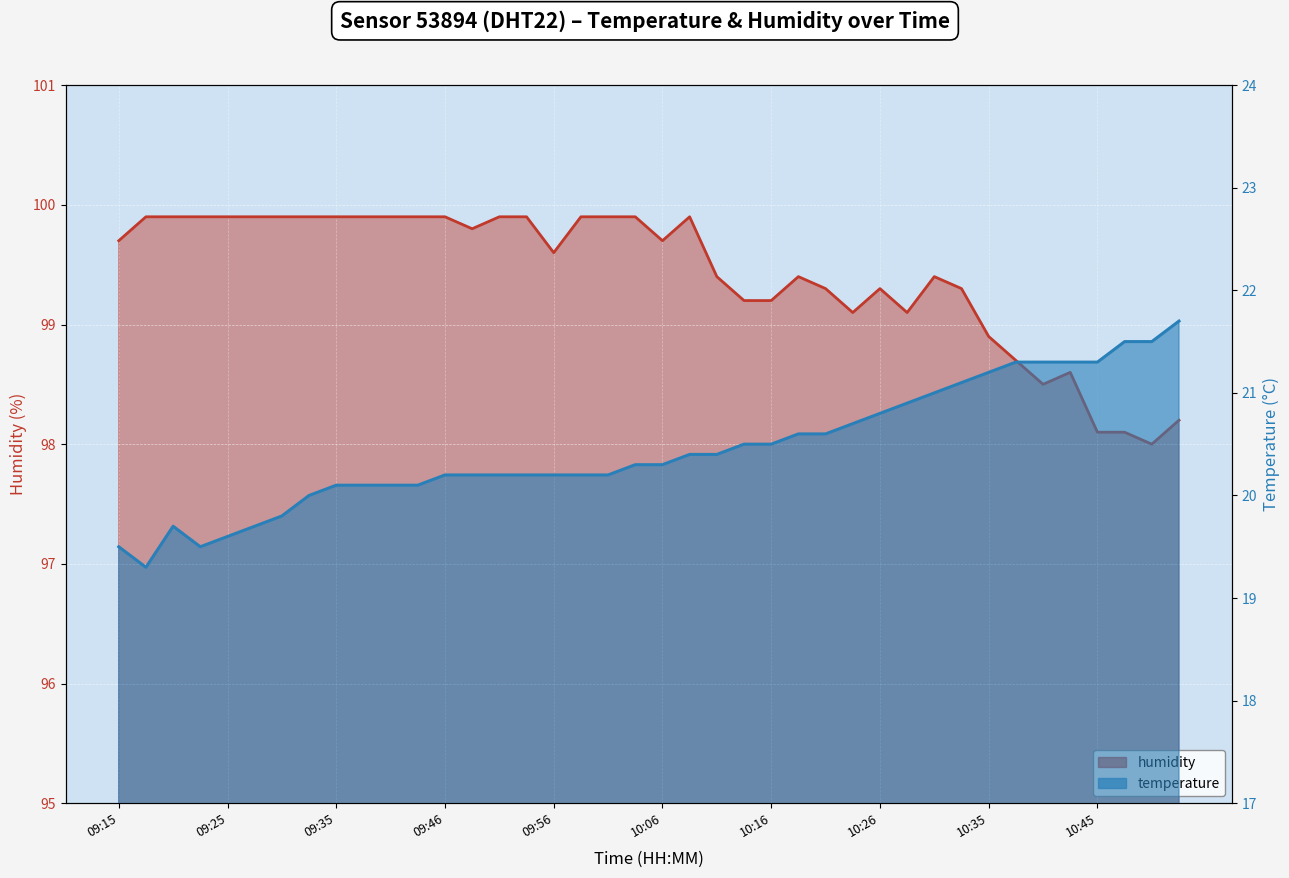

At how many categories does at least one series exceed 61?

40